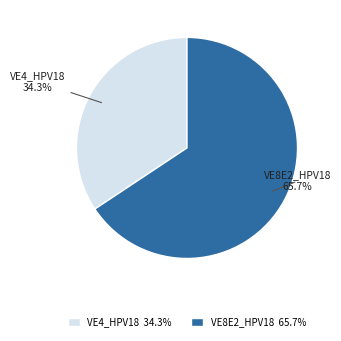

How many slices are in this pie chart?

2